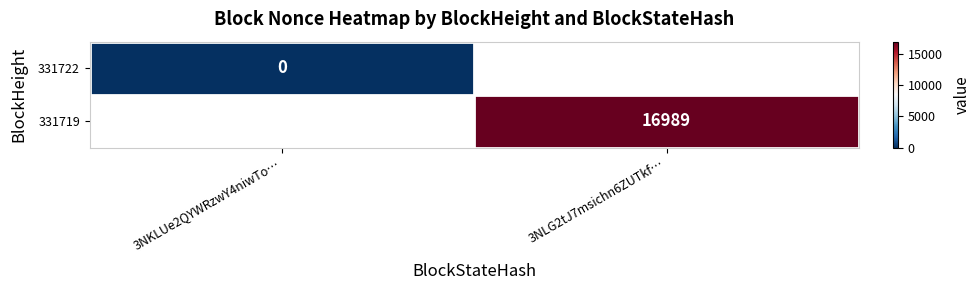

Count the number of categories in the chart.

2